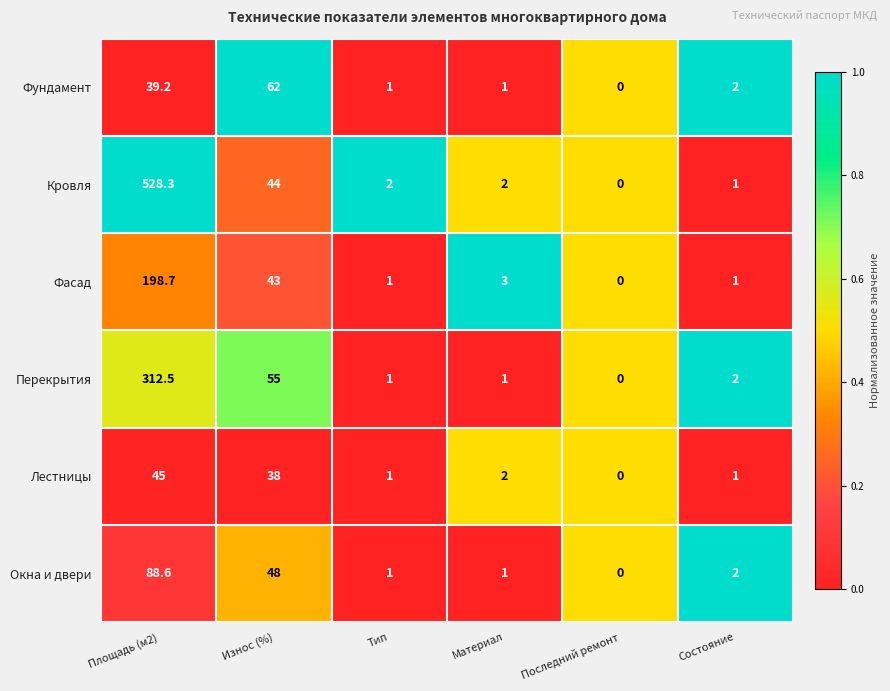

Where does the Фасад series first go above 3?

Площадь (м2)